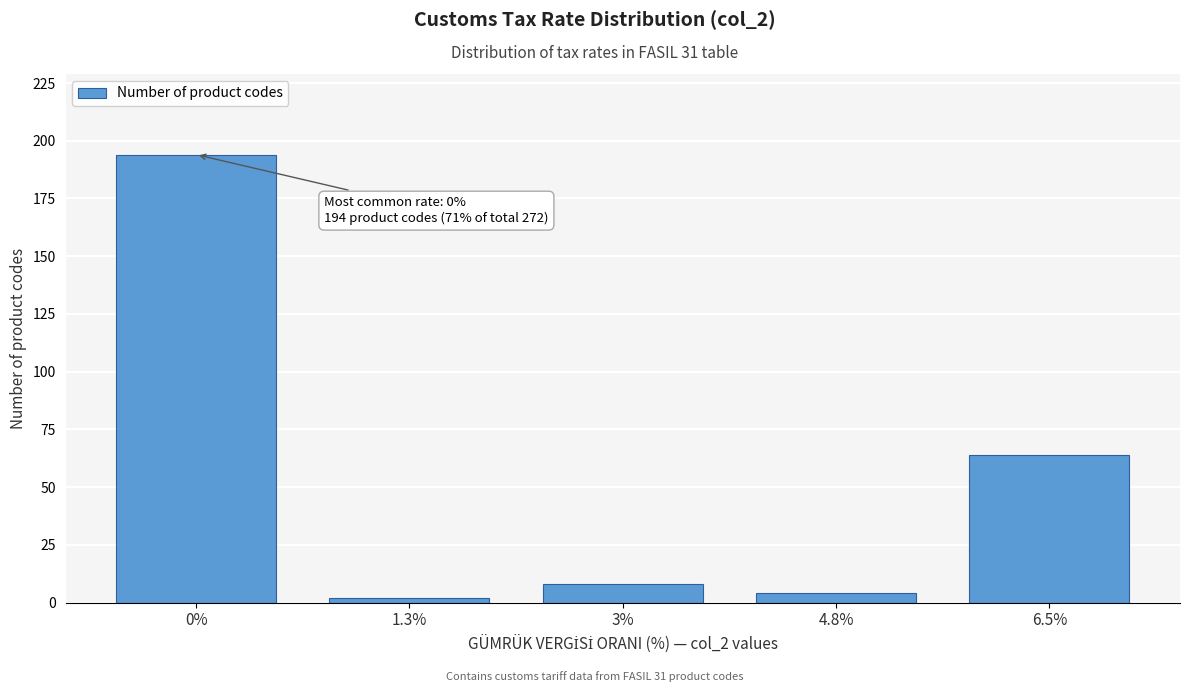

Reading right to left, what are all the values shown in this chart?

64	4	8	2	194